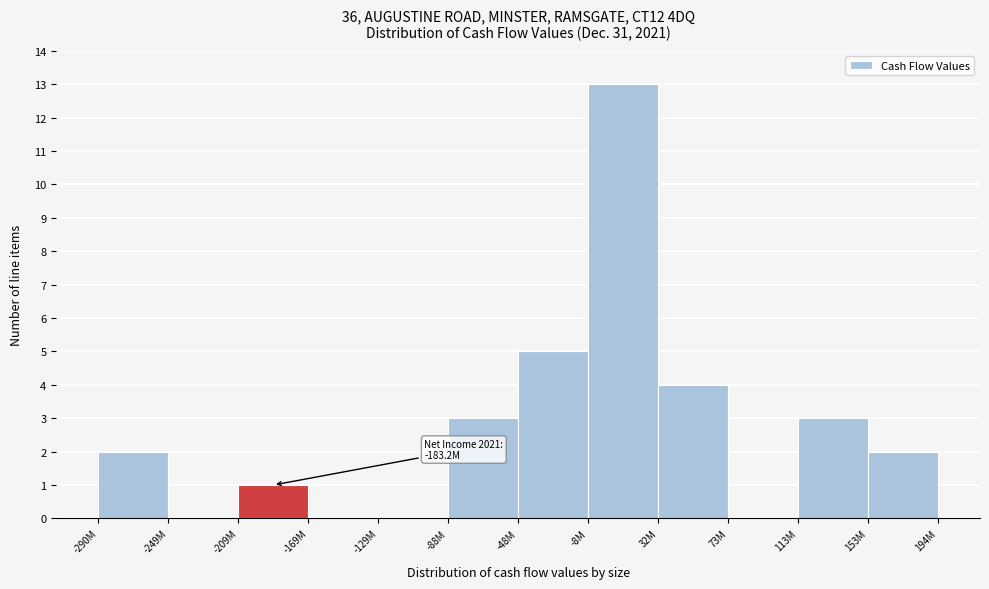

Reading left to right, what are all the values shown in this chart?

-290M=2	-249M=0	-209M=1	-169M=0	-129M=0	-88M=3	-48M=5	-8M=13	32M=4	73M=0	113M=3	153M=2